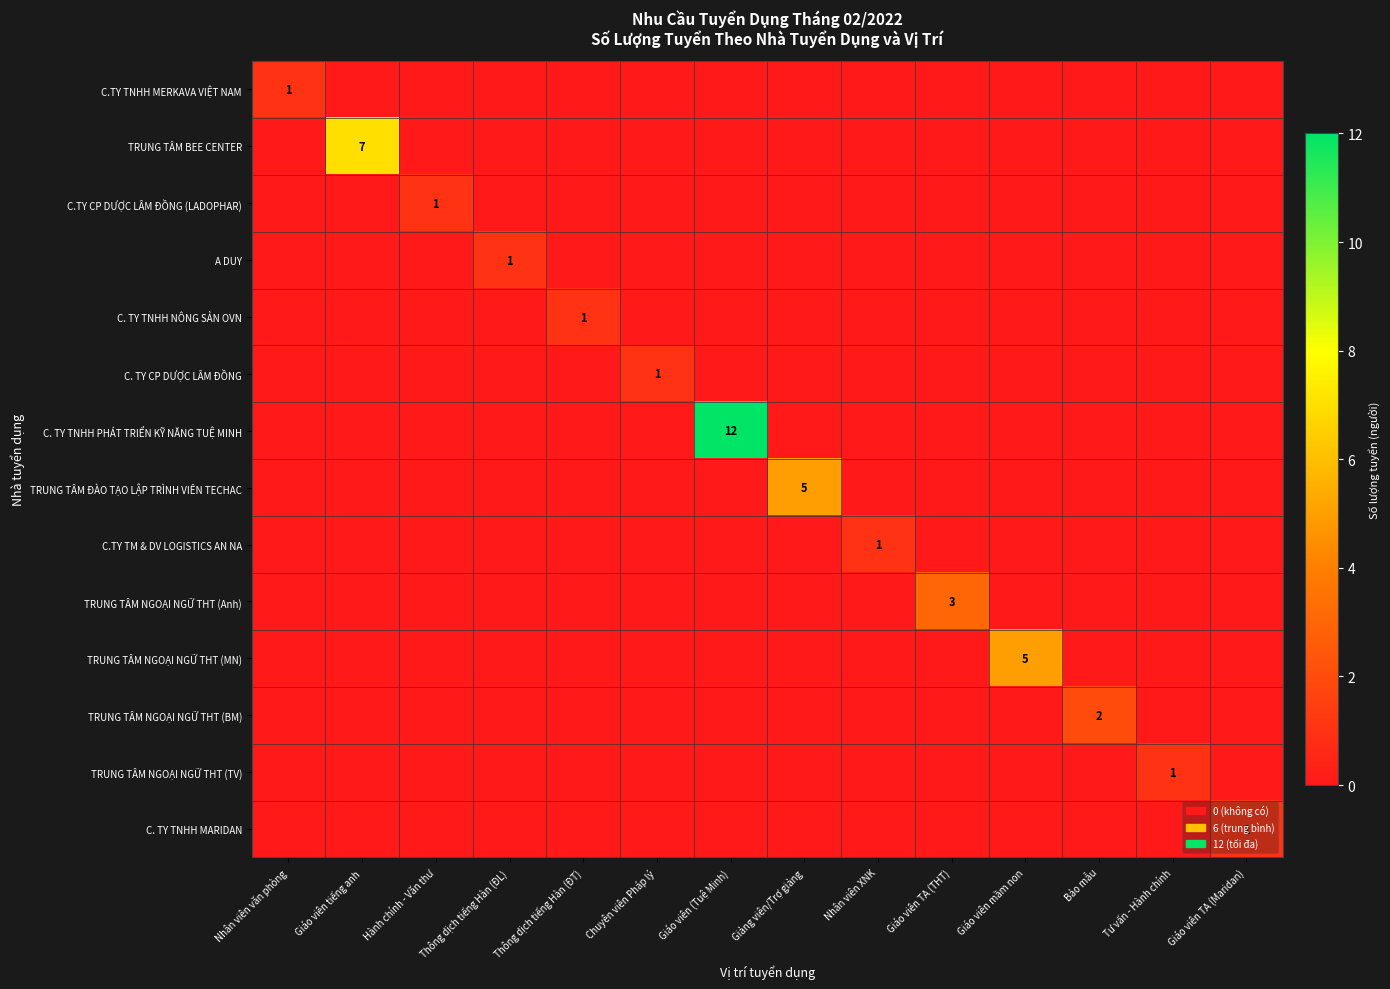

What is the total value across all series at Chuyên viên Pháp lý?

1